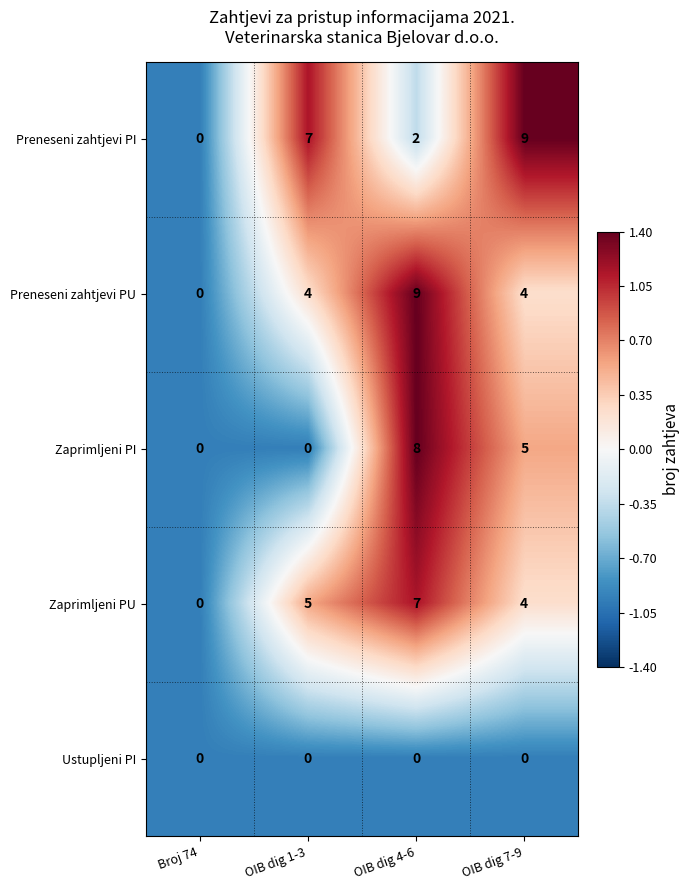

Which category has the highest value in the Preneseni zahtjevi PU series?

OIB dig 4-6